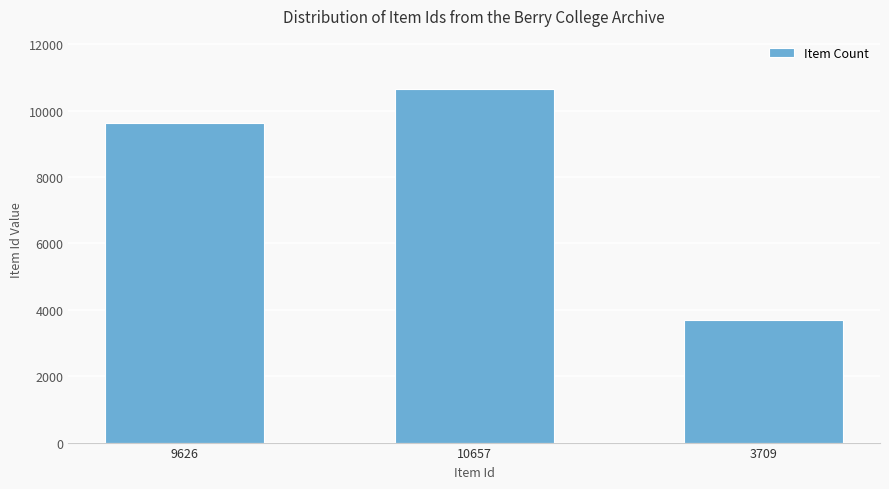

Rank the categories by value from highest to lowest.

10657, 9626, 3709